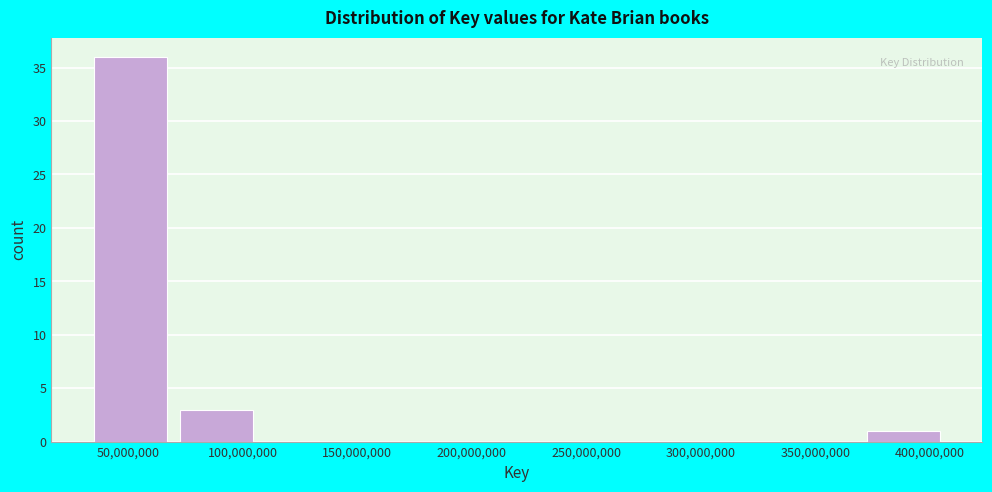

Reading left to right, transcribe this chart: for each bar, give the range it covers on the x-axis and its height. Neither the bar edges nor the heights are printed on the chart, so give them approximately, as read against the axes.

35000000 to 70000000: 36
70000000 to 110000000: 3
110000000 to 145000000: 0
145000000 to 185000000: 0
185000000 to 220000000: 0
220000000 to 260000000: 0
260000000 to 300000000: 0
300000000 to 335000000: 0
335000000 to 375000000: 0
375000000 to 410000000: 1